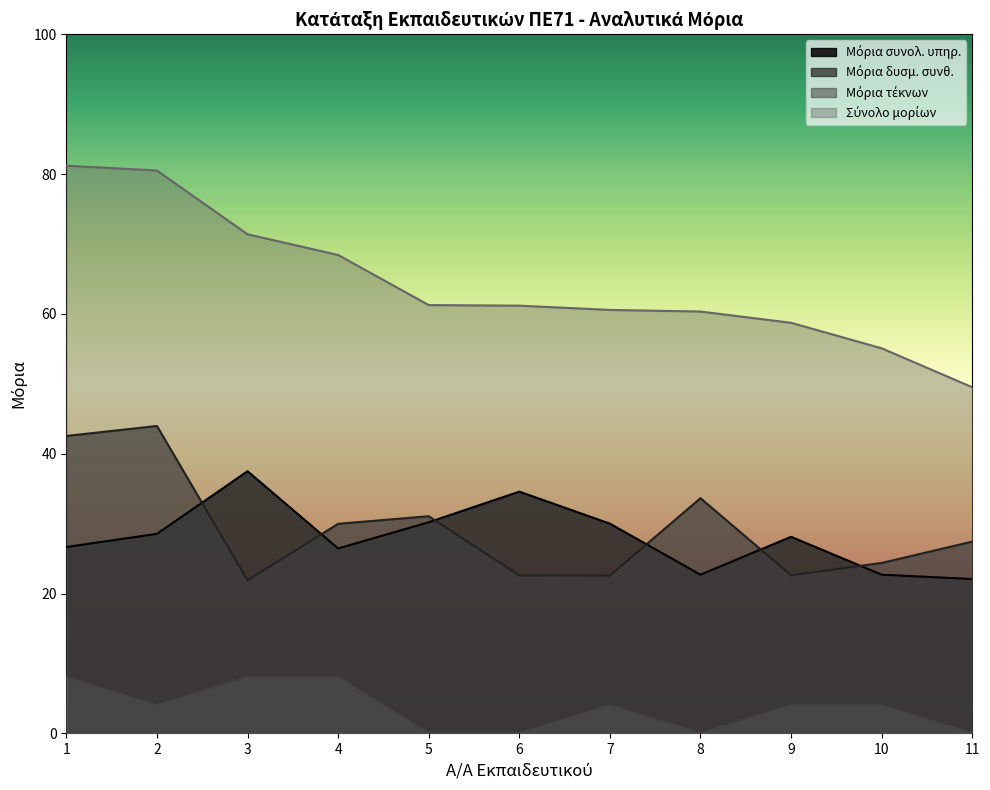

True or false: Σύνολο μορίων and Μόρια δυσμ. συνθ. intersect in this chart.

False